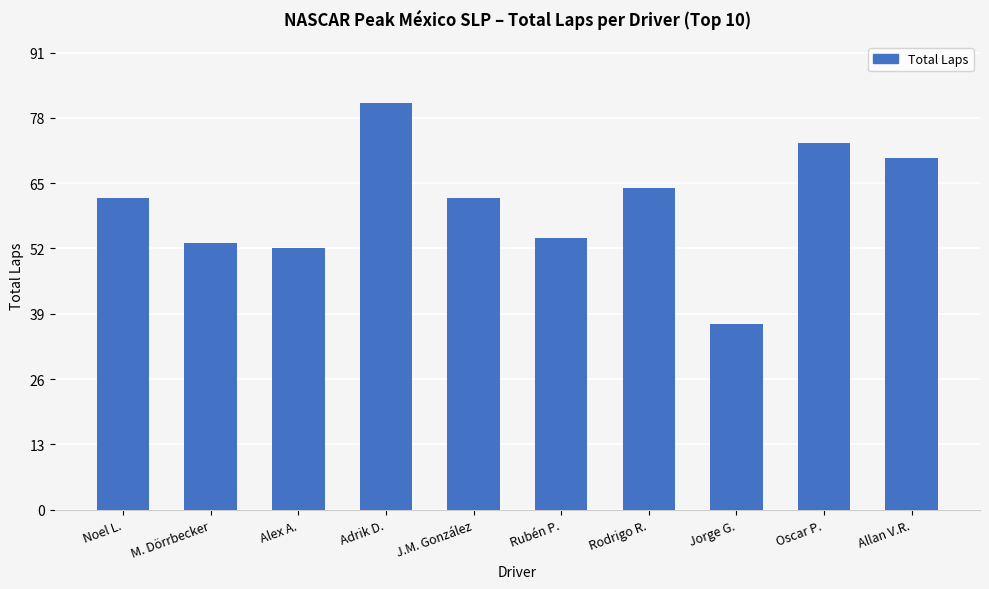

Read the value at Allan V.R., to the nearest 5.

70